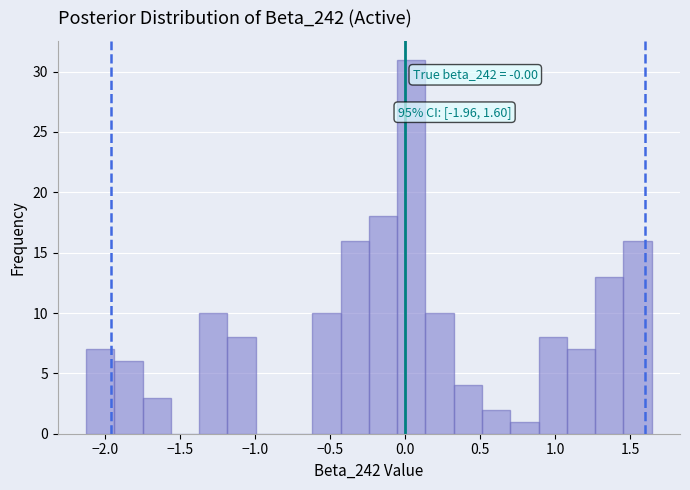

Read against the x-axis, roughly where is the centre of the tallest bar?

0.05